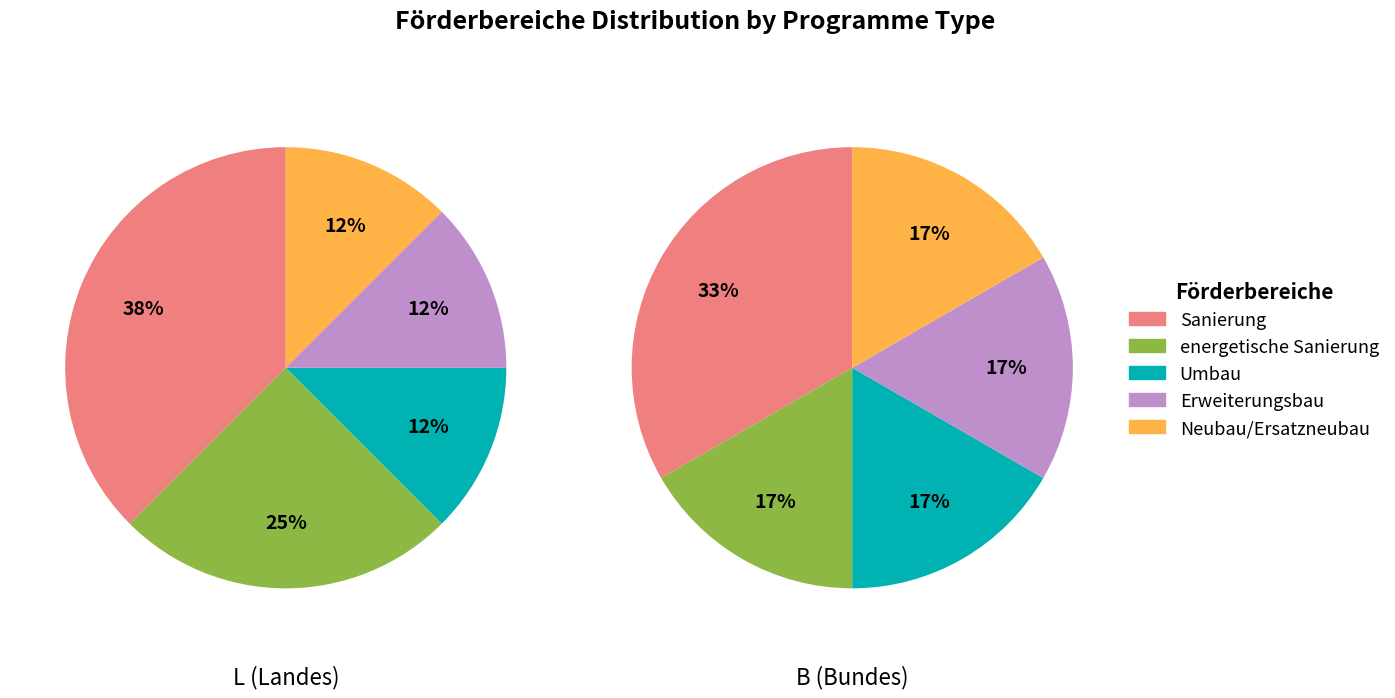

To the nearest percent, what is the average slice percentage?

20%